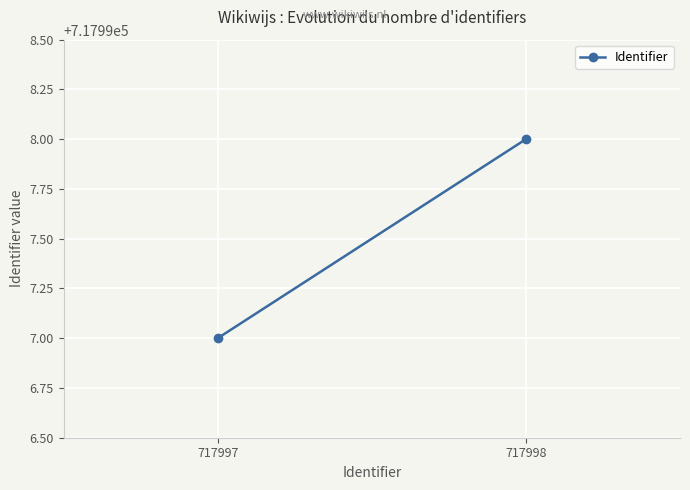

What is the change in value from 717997 to 717998?

+1